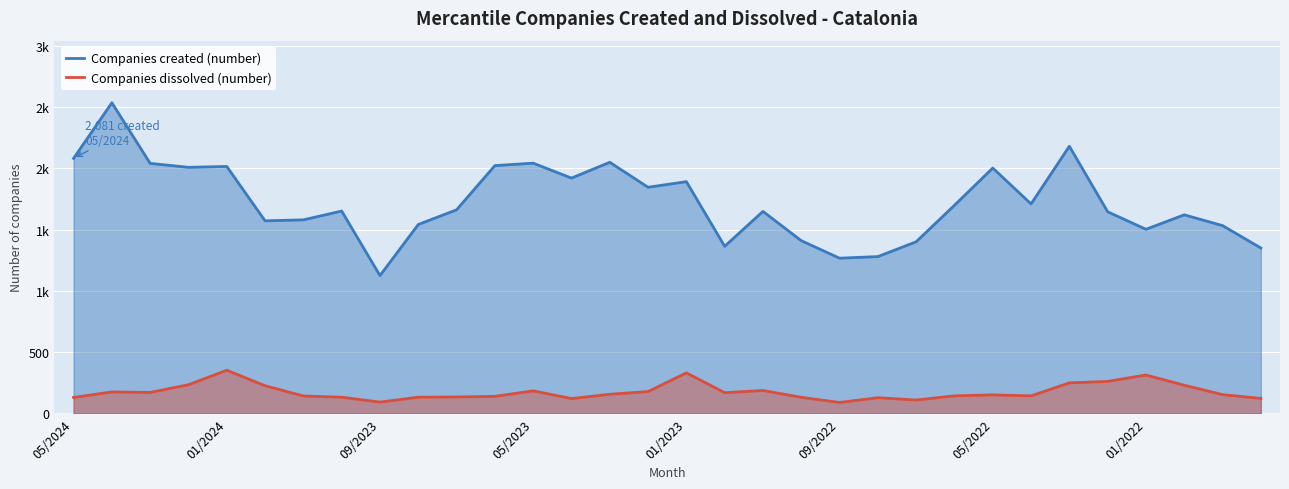

How many values in the Companies dissolved (number) series are below 152?

16